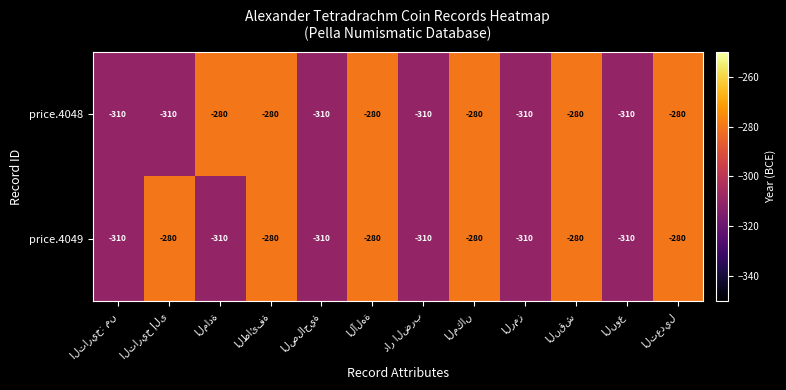

Reading left to right, extract all data points from this chart.

price.4048: -310	-310	-280	-280	-310	-280	-310	-280	-310	-280	-310	-280
price.4049: -310	-280	-310	-280	-310	-280	-310	-280	-310	-280	-310	-280